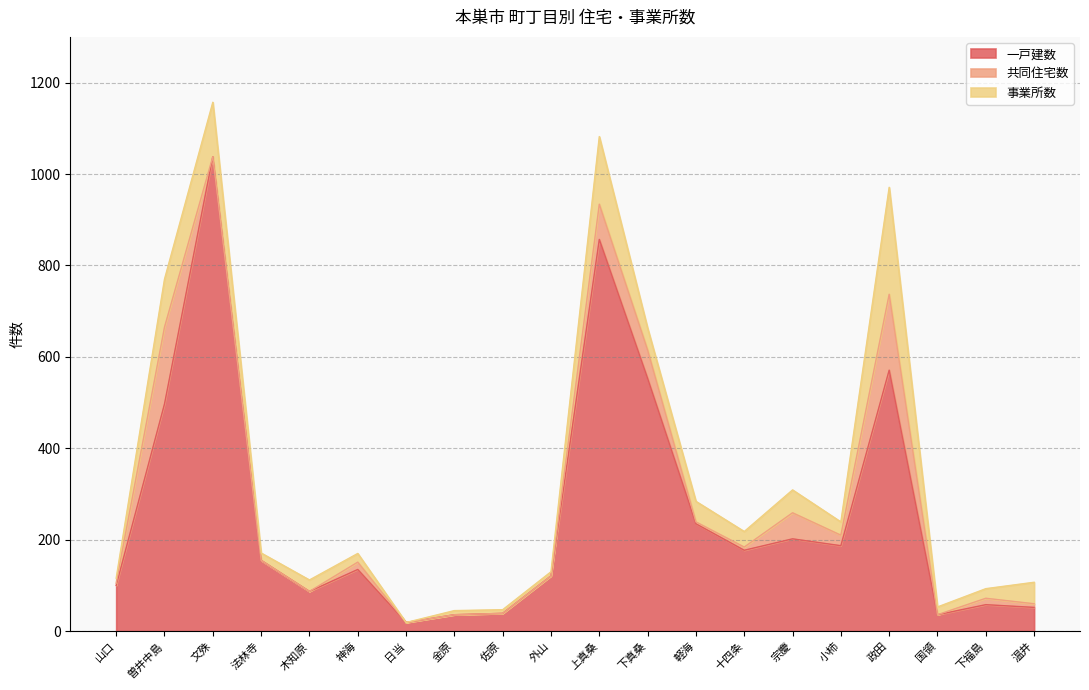

Rank the series by their maximum value, from highest to lowest.

一戸建数, 事業所数, 共同住宅数